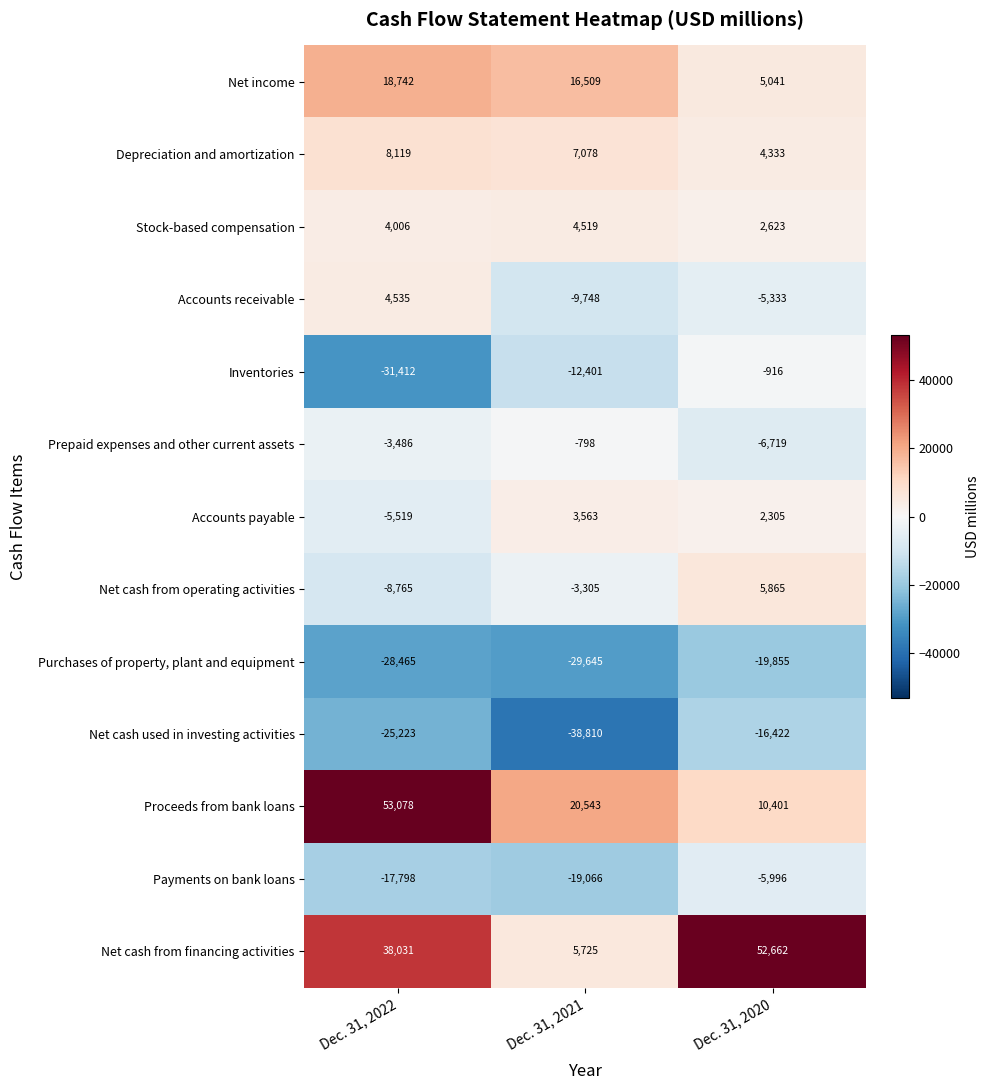

At which label does Prepaid expenses and other current assets first exceed -3486?

Dec. 31, 2021